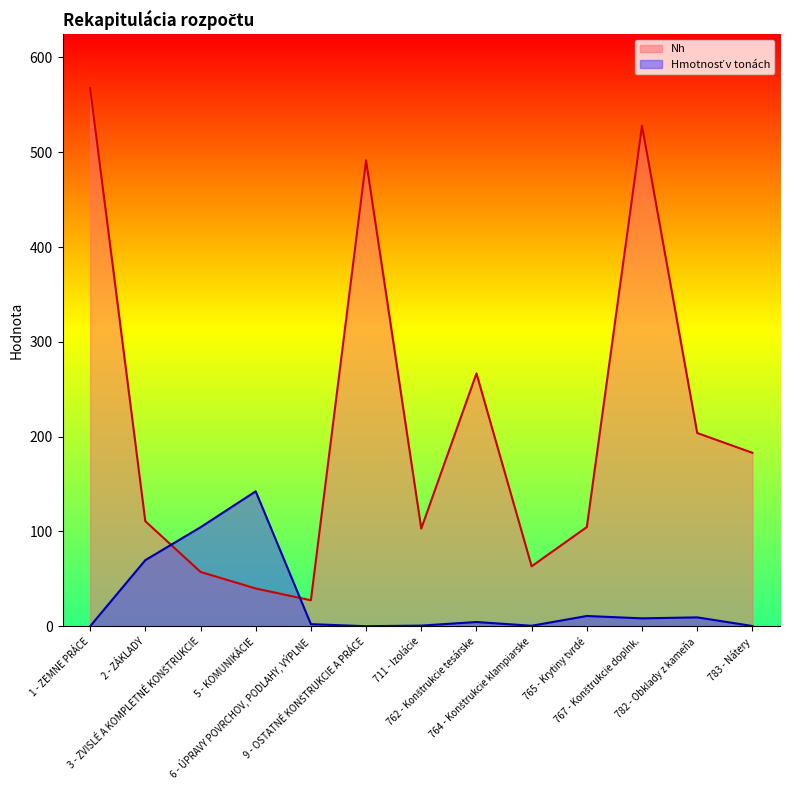

What position from the right is 2 - ZÁKLADY?

12